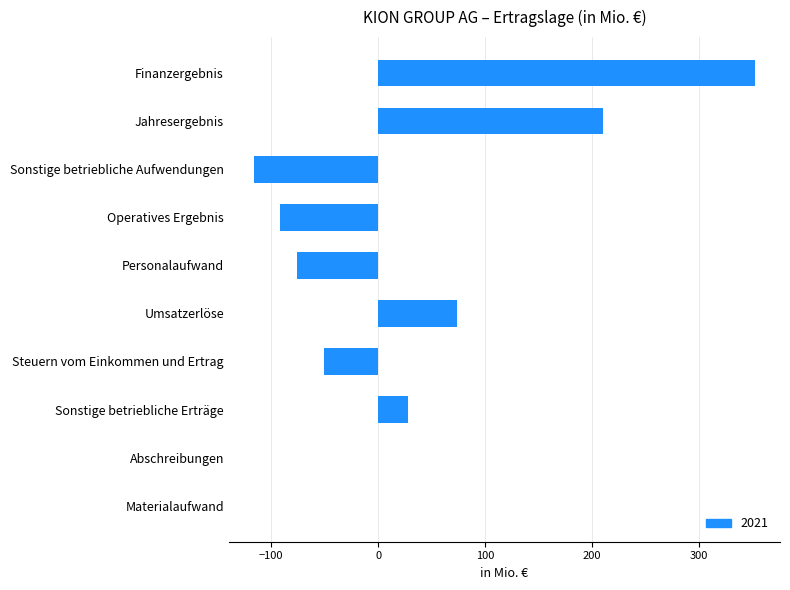

What is the maximum value shown in the chart?

352.2